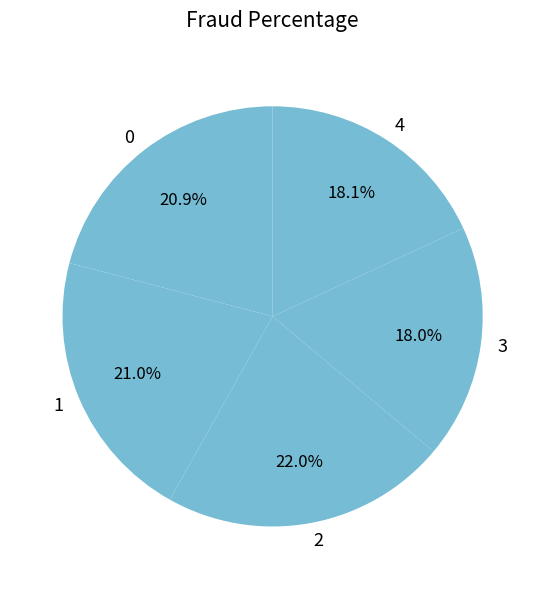

Do 0 and 3 together represent more than half of the pie?

No